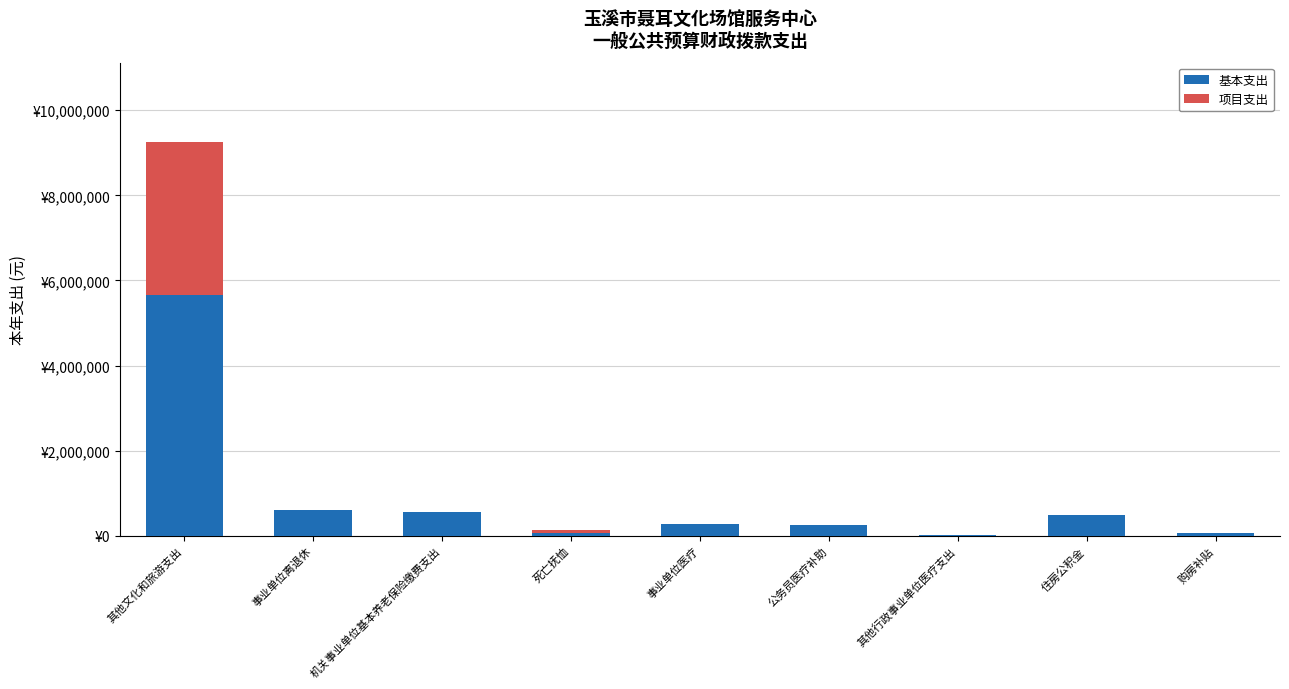

Are the bars horizontal?

No